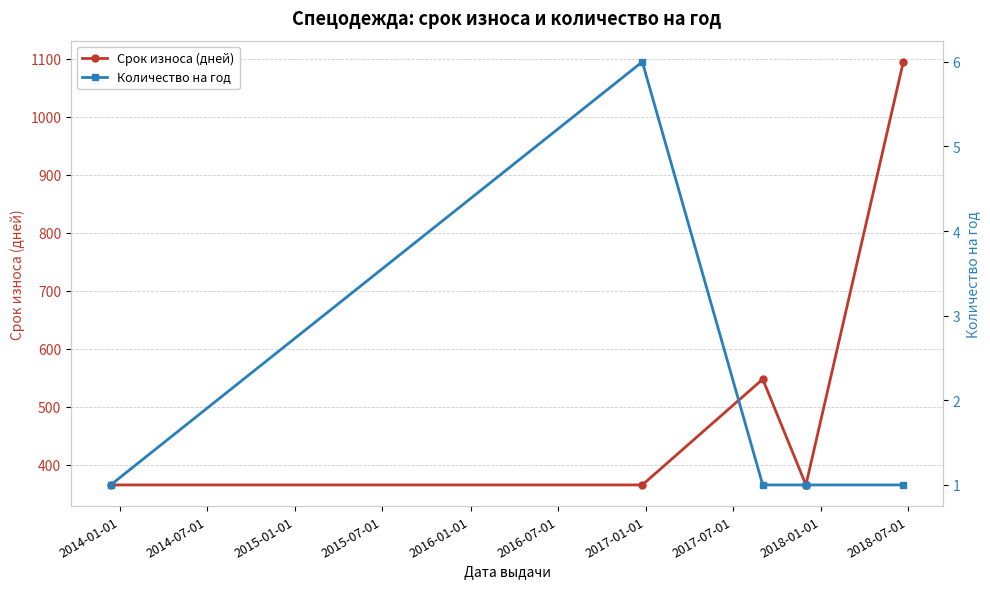

True or false: Количество на год and Срок износа (дней) intersect in this chart.

False